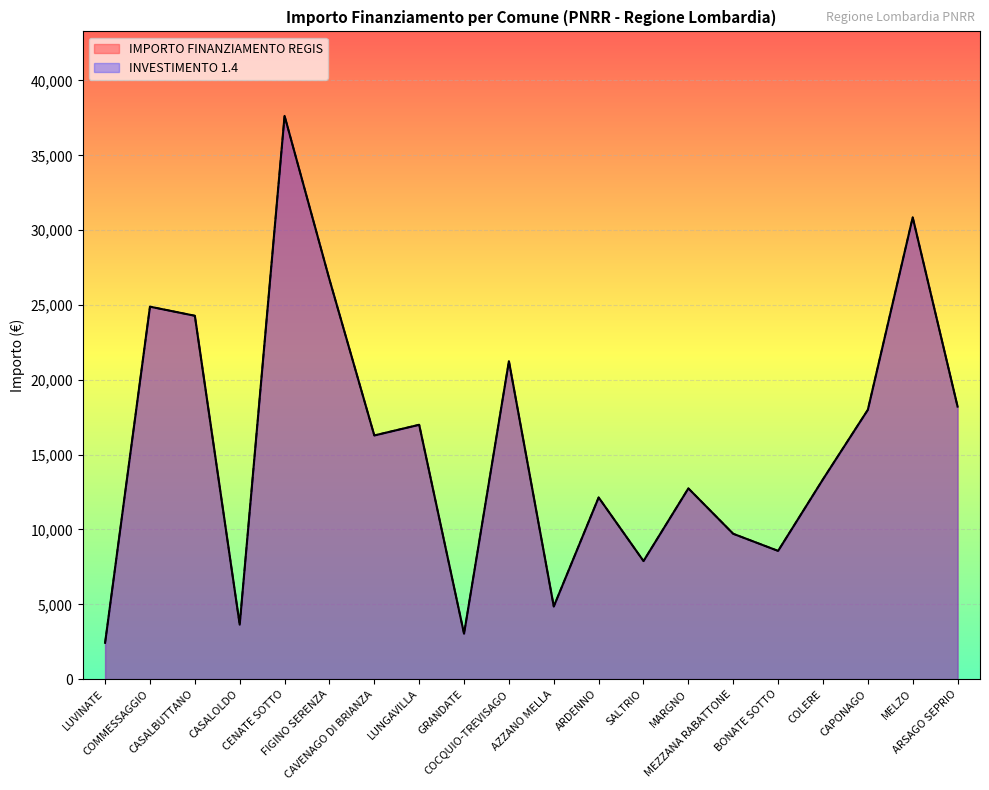

True or false: INVESTIMENTO 1.4 and IMPORTO FINANZIAMENTO REGIS intersect in this chart.

False